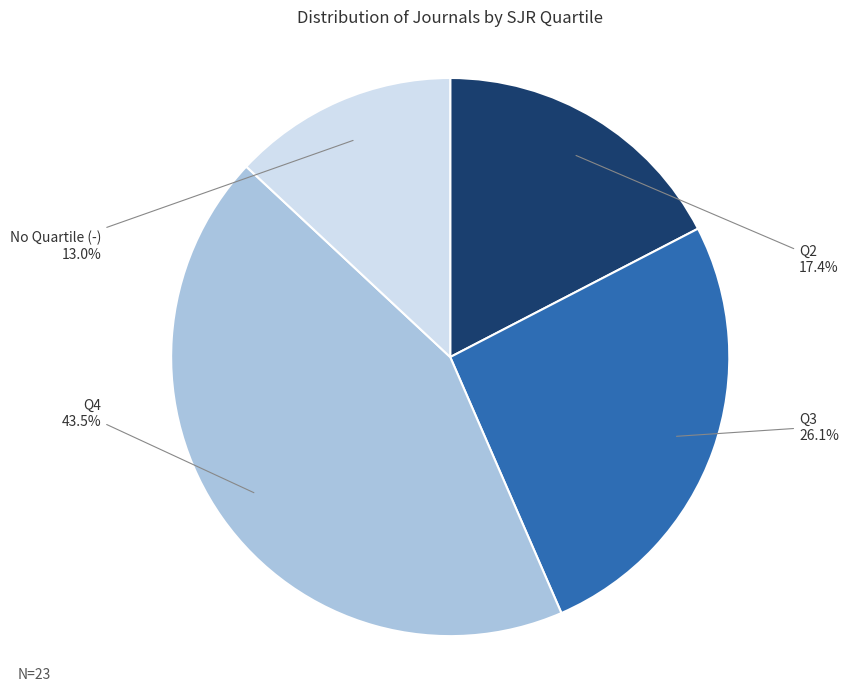

Is there a majority slice in this chart?

No